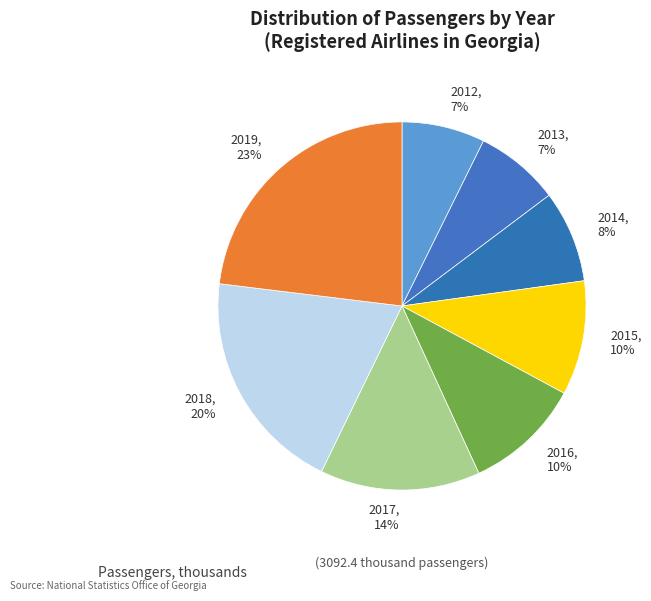

Combined, do 2017, 14% and 2013, 7% account for over 50%?

No